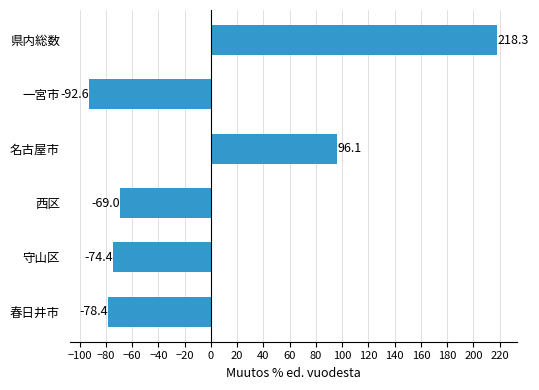

Reading bottom to top, list all the values displayed in this chart.

春日井市=-78.4	守山区=-74.4	西区=-69.0	名古屋市=96.1	一宮市=-92.6	県内総数=218.3